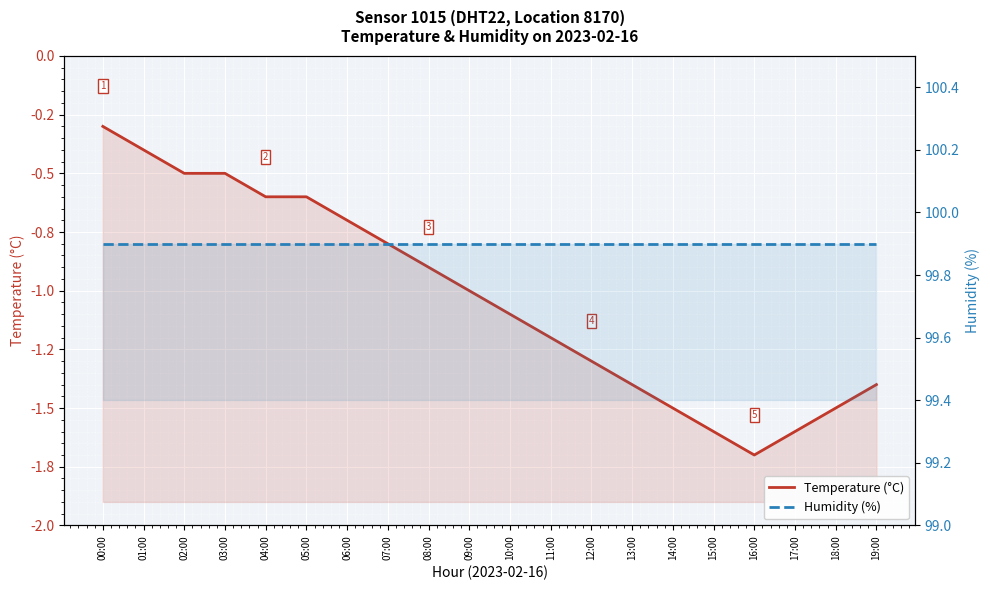

Reading left to right, what are all the values shown in this chart?

Temperature (°C): 00:00=-0.3	01:00=-0.4	02:00=-0.5	03:00=-0.5	04:00=-0.6	05:00=-0.6	06:00=-0.7	07:00=-0.8	08:00=-0.9	09:00=-1.0	10:00=-1.1	11:00=-1.2	12:00=-1.3	13:00=-1.4	14:00=-1.5	15:00=-1.6	16:00=-1.7	17:00=-1.6	18:00=-1.5	19:00=-1.4
Humidity (%): 00:00=99.9	01:00=99.9	02:00=99.9	03:00=99.9	04:00=99.9	05:00=99.9	06:00=99.9	07:00=99.9	08:00=99.9	09:00=99.9	10:00=99.9	11:00=99.9	12:00=99.9	13:00=99.9	14:00=99.9	15:00=99.9	16:00=99.9	17:00=99.9	18:00=99.9	19:00=99.9